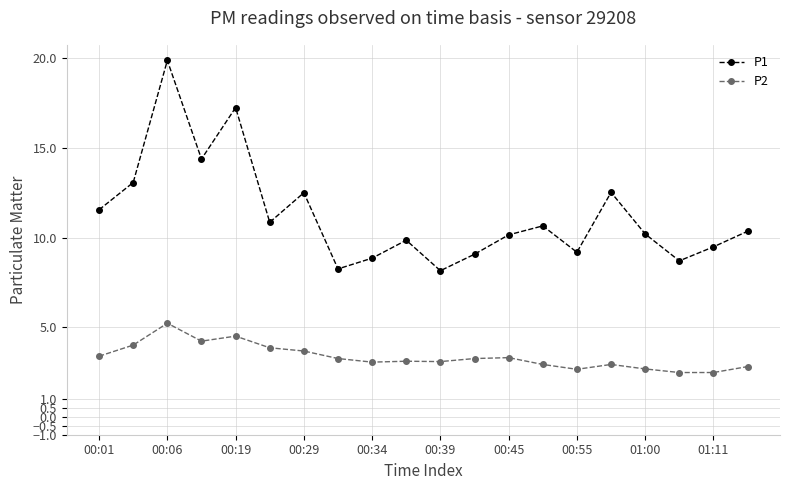

What is the difference between the maximum and minimum values in the P1 series?

11.7